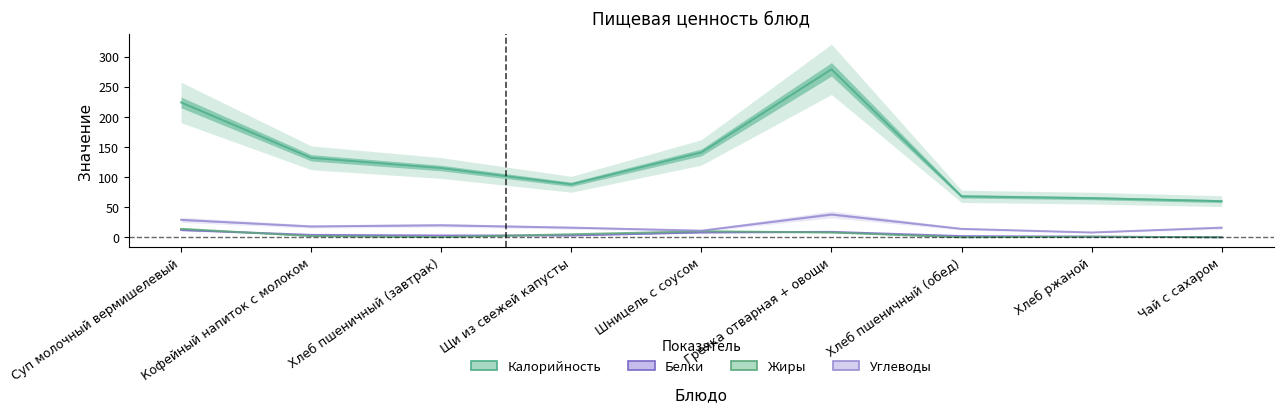

What is the sum of all Калорийность values?

1172.0